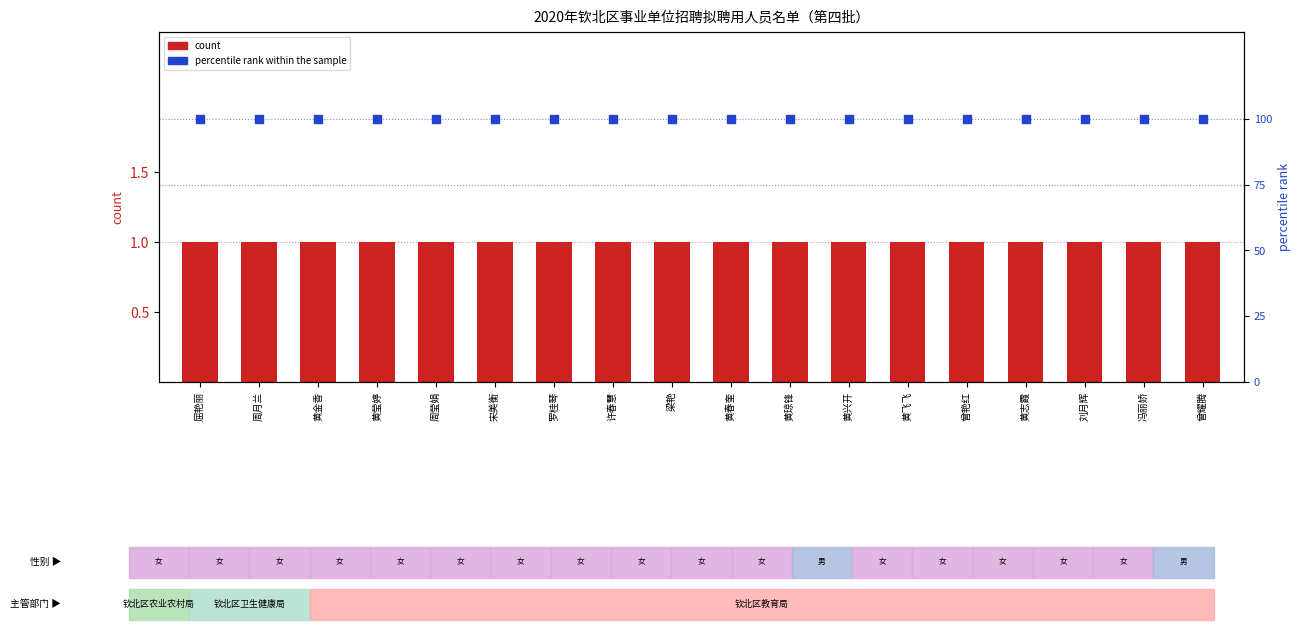

What are all the series names shown in the legend?

count, percentile rank within the sample